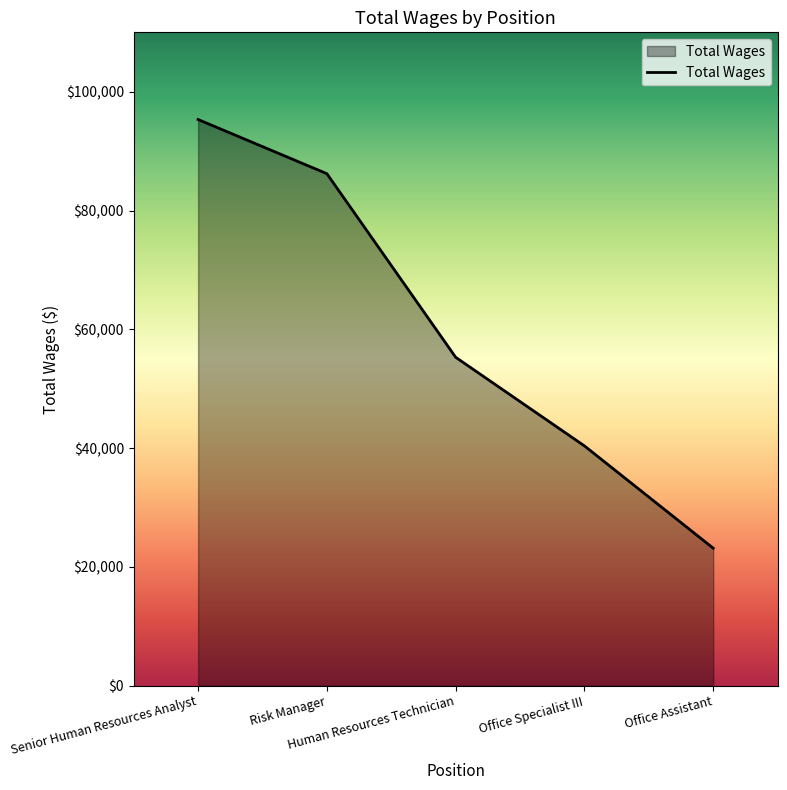

What is the average value?

60066